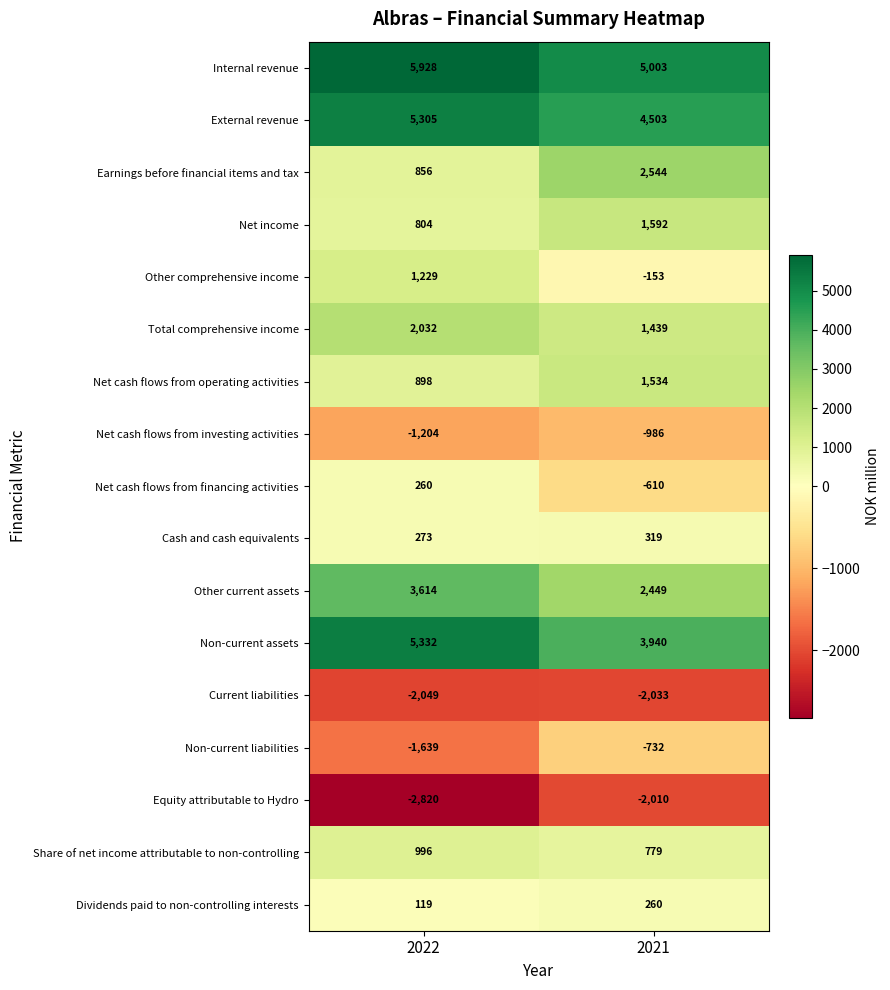

True or false: Equity attributable to Hydro has a value of -2010 at 2021.

True